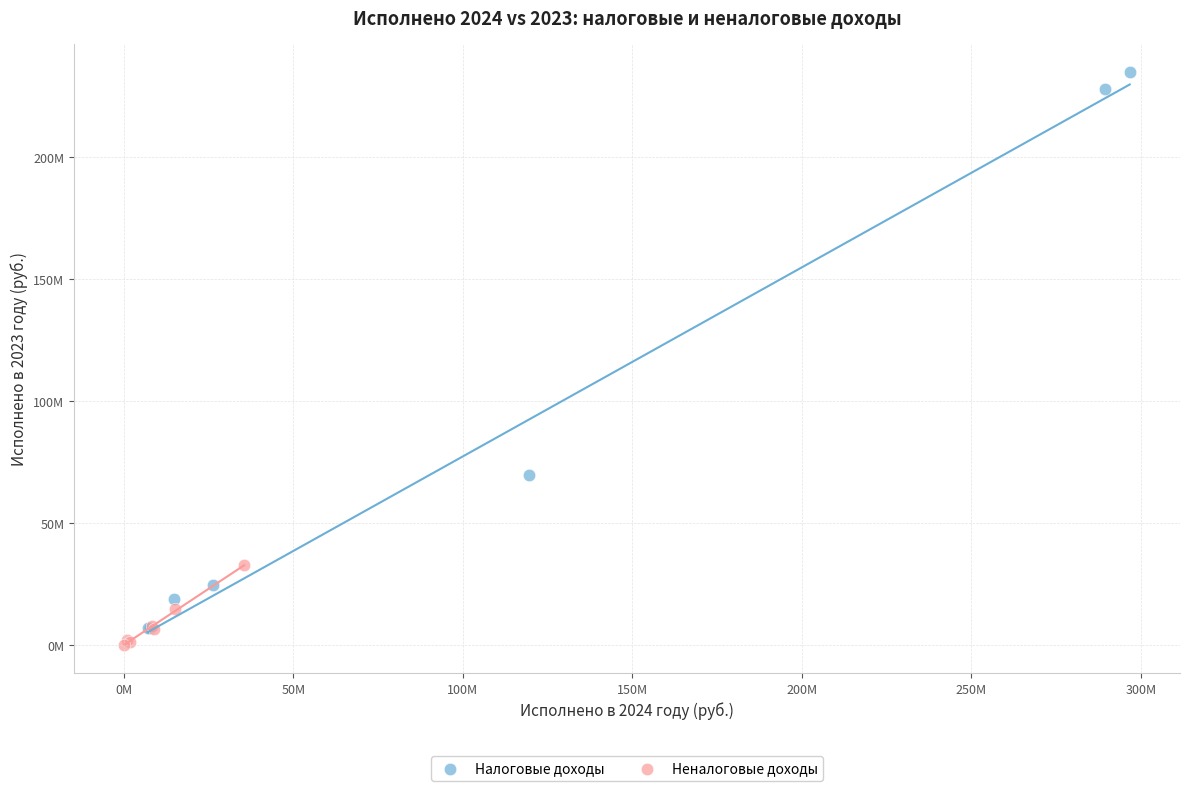

What are all the series names shown in the legend?

Налоговые доходы, Неналоговые доходы